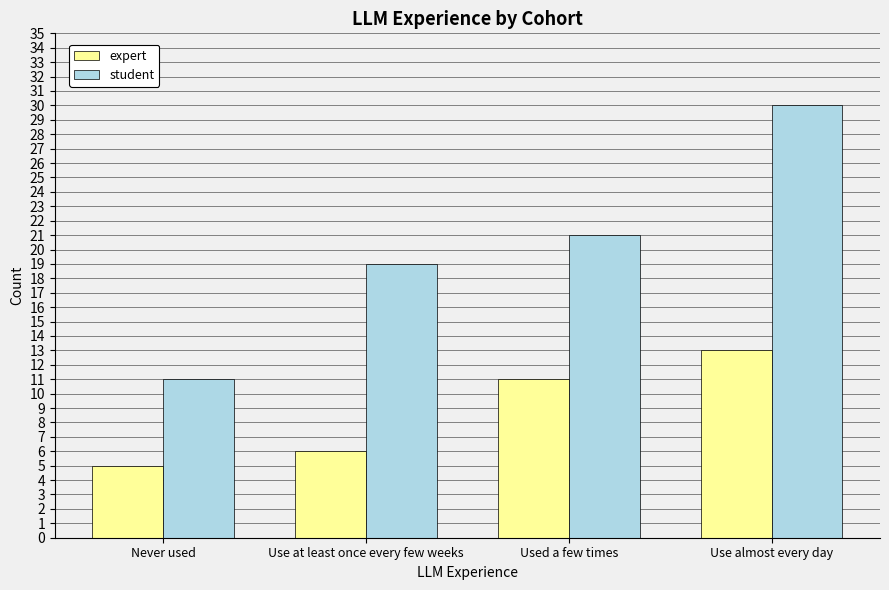

Is the value of student at Use at least once every few weeks greater than the value of expert at Never used?

Yes